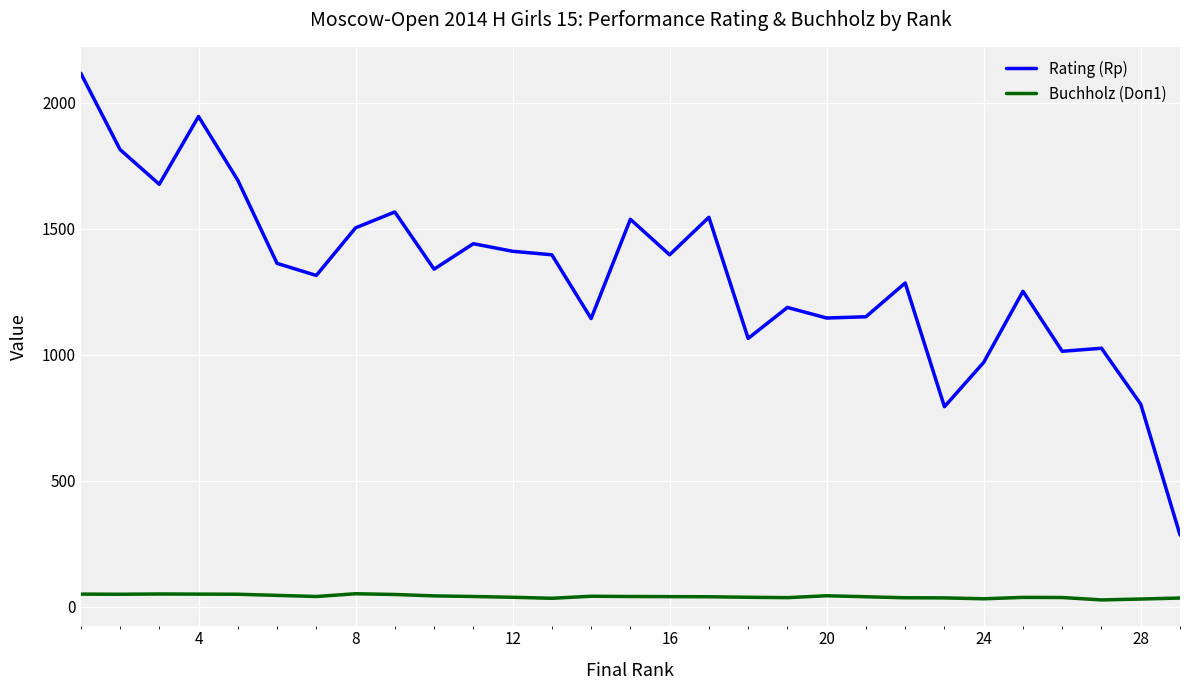

List the series in order of their overall mean, highest first.

Rating (Rp), Buchholz (Doп1)